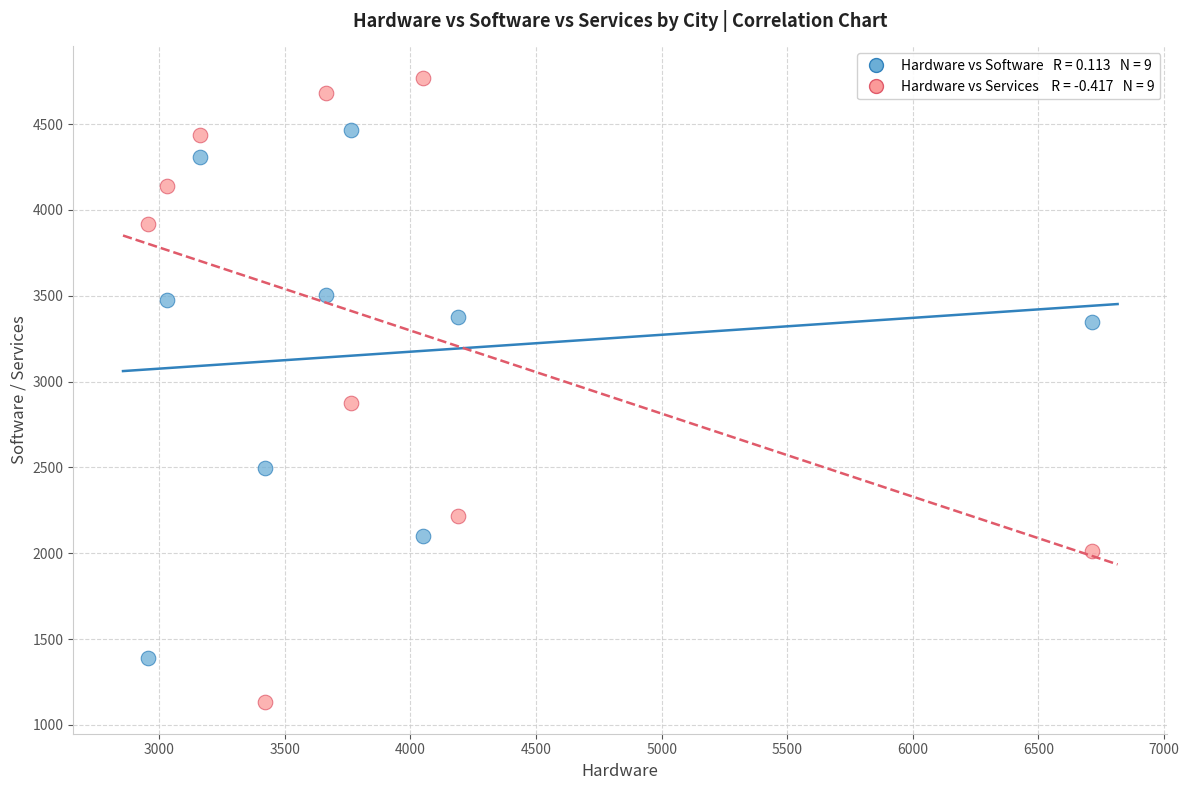

Across all data points, what is the range of Y values (max minus min)?

3639